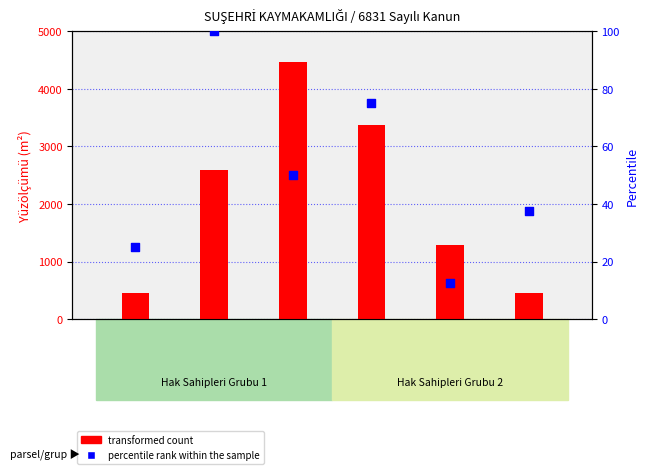

Which series reaches the maximum Y coordinate?

transformed count